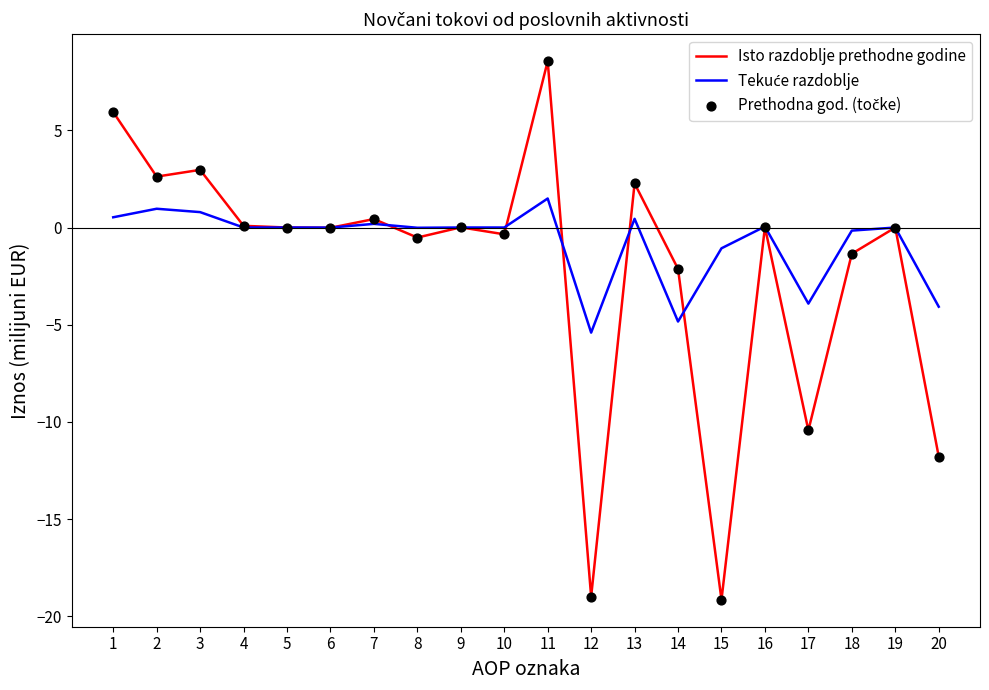

Which series has the largest range (max minus min)?

Isto razdoblje prethodne godine